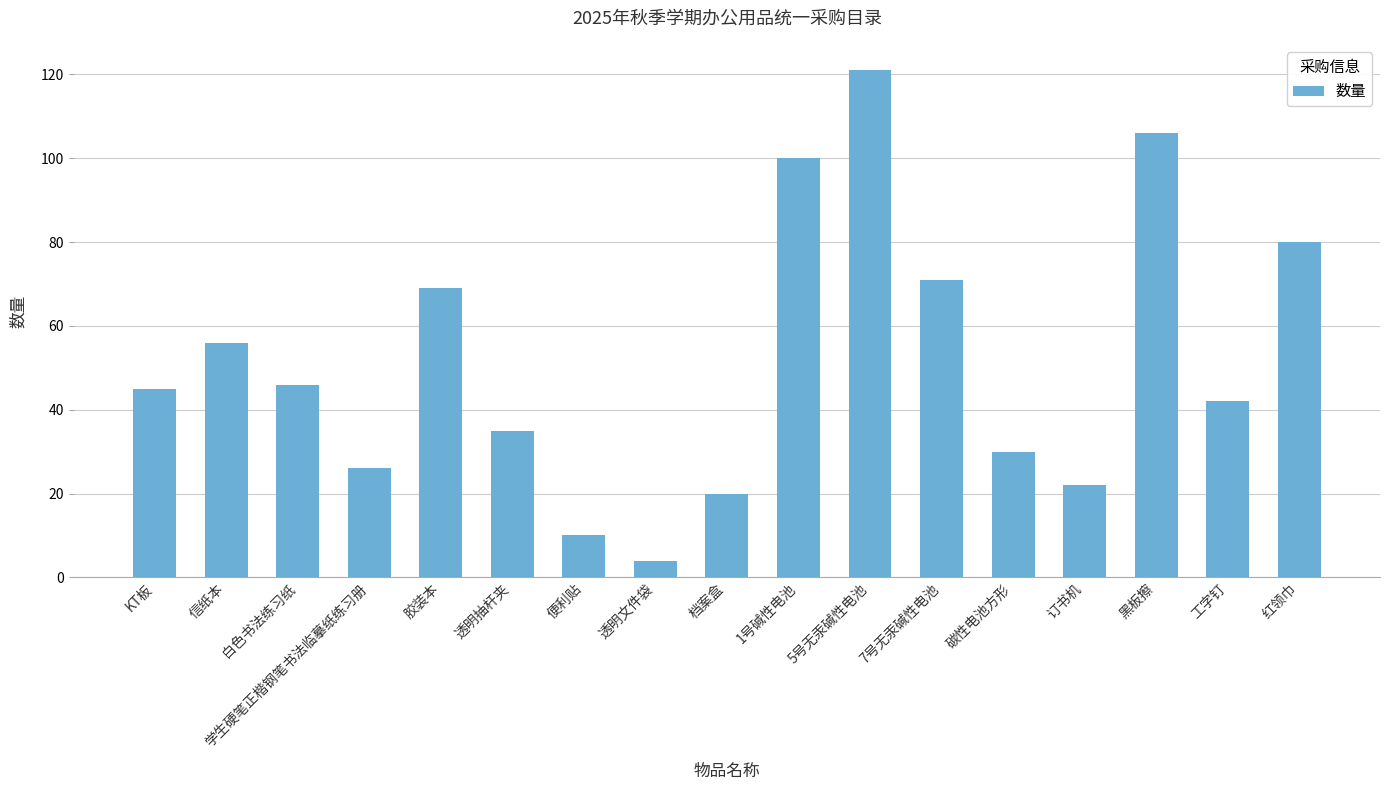

Between 透明抽杆夹 and 7号无汞碱性电池, which is larger?

7号无汞碱性电池